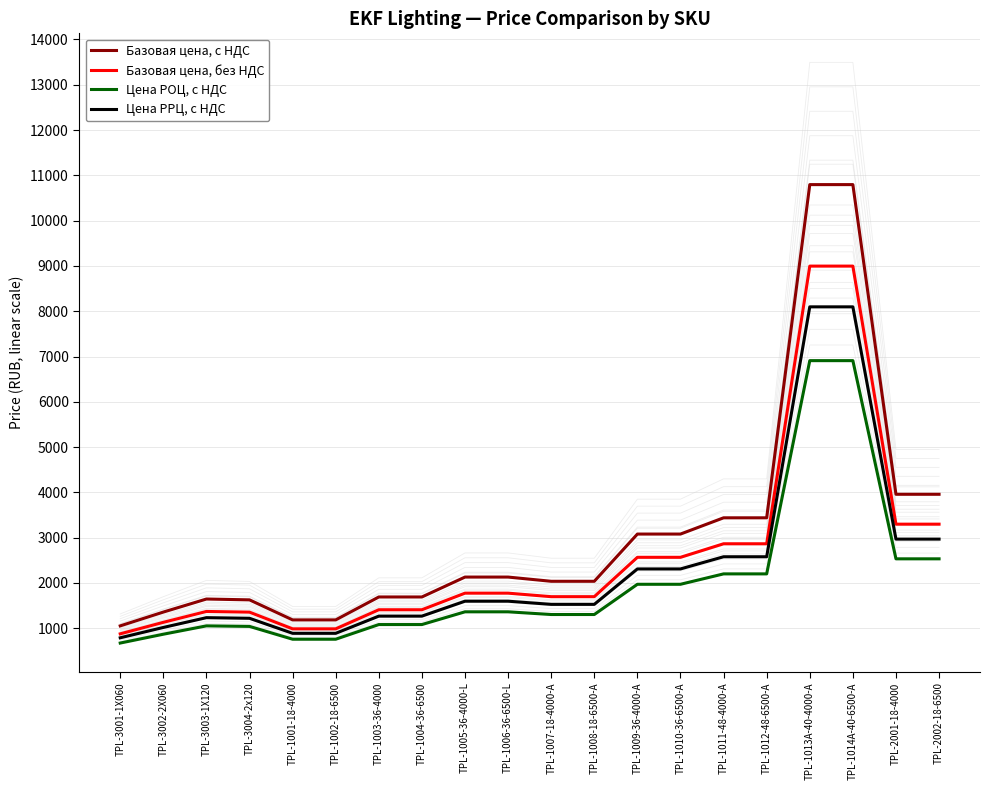

True or false: Цена РРЦ, с НДС and Базовая цена, с НДС cross at least once.

False